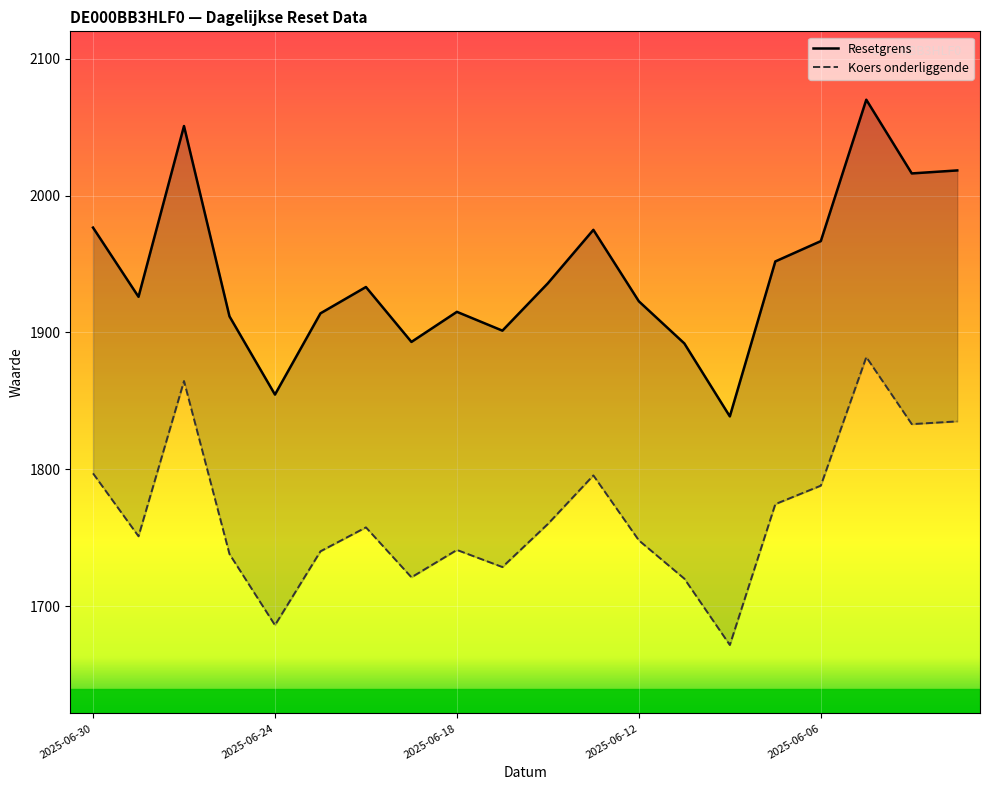

How many interior local peaks does the Resetgrens series have?

5